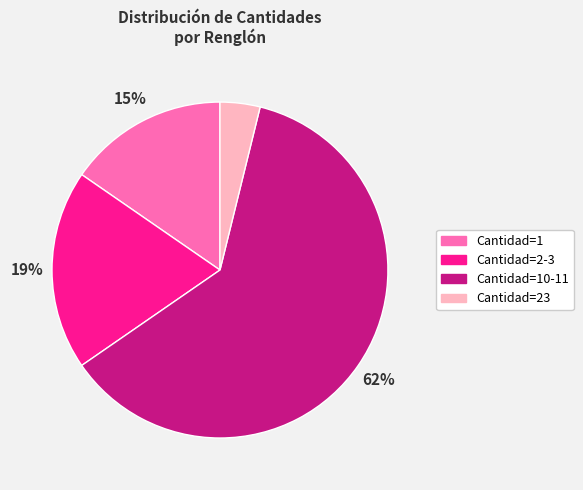

Which has a higher value, Cantidad=10-11 or Cantidad=2-3?

Cantidad=10-11